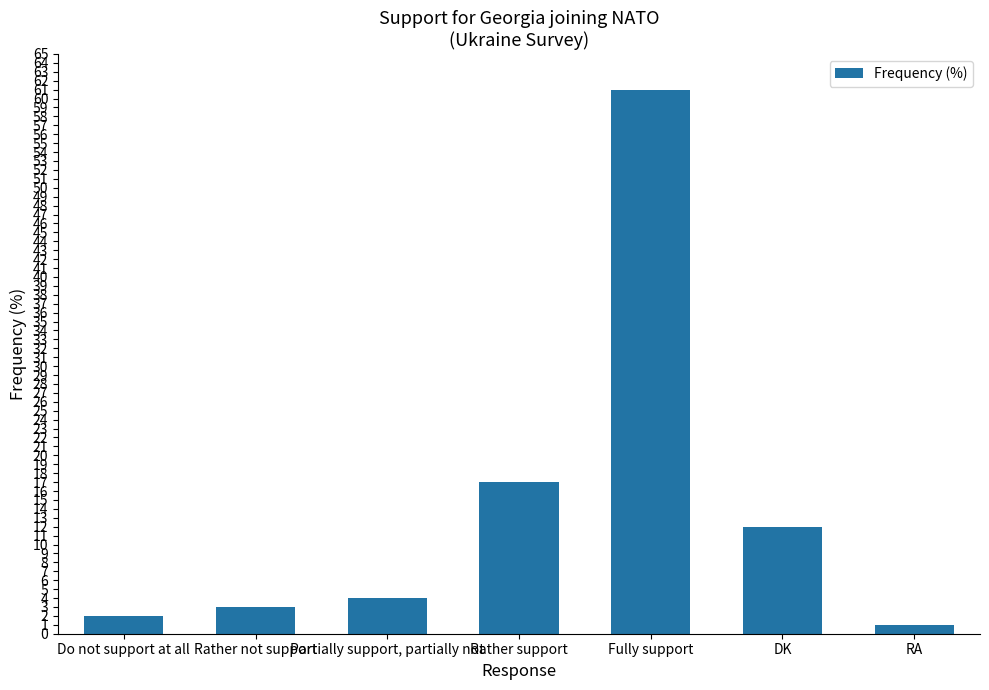

What is the difference between the values at Partially support, partially not and Rather not support?

1